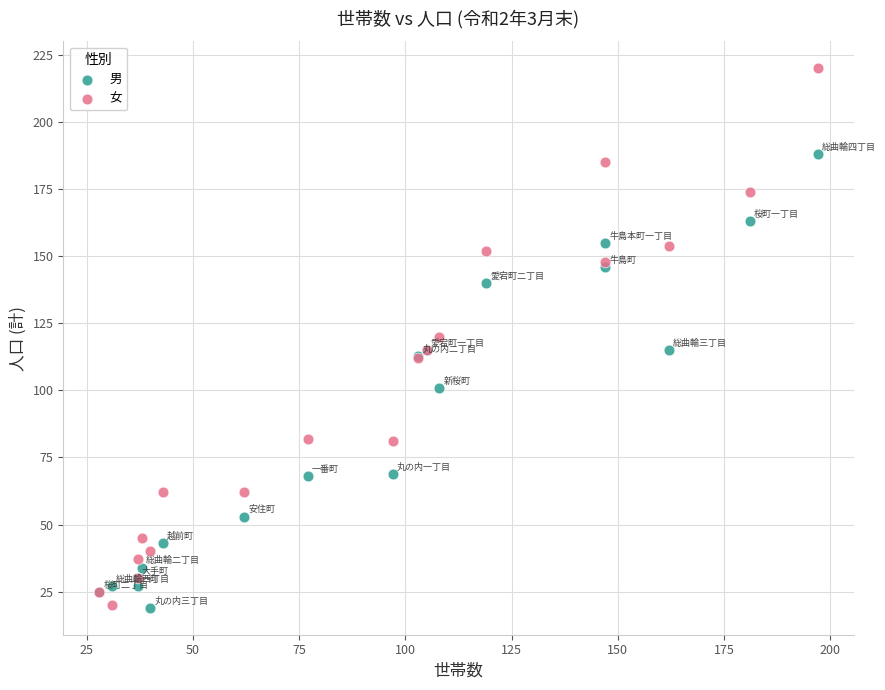

Which series reaches the maximum Y coordinate?

女